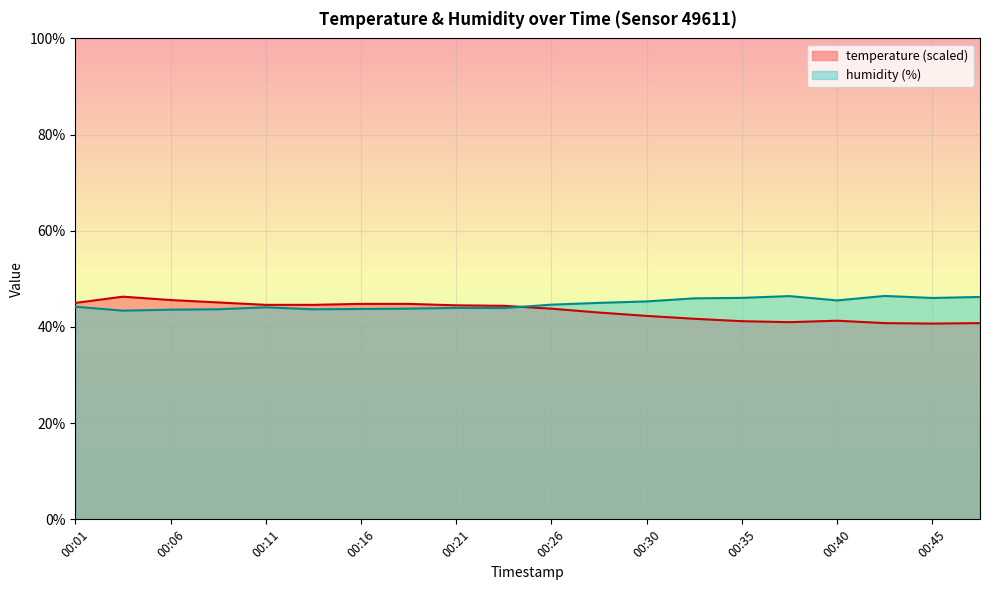

Reading right to left, extract all data points from this chart.

temperature: 40.8	40.7	40.8	41.3	41.0	41.2	41.7	42.3	43.0	43.8	44.4	44.5	44.8	44.8	44.6	44.6	45.1	45.6	46.3	45.0
humidity: 46.2	46.0	46.5	45.5	46.4	46.0	46.0	45.3	45.0	44.6	43.9	44.0	43.8	43.7	43.7	44.1	43.7	43.6	43.4	44.2